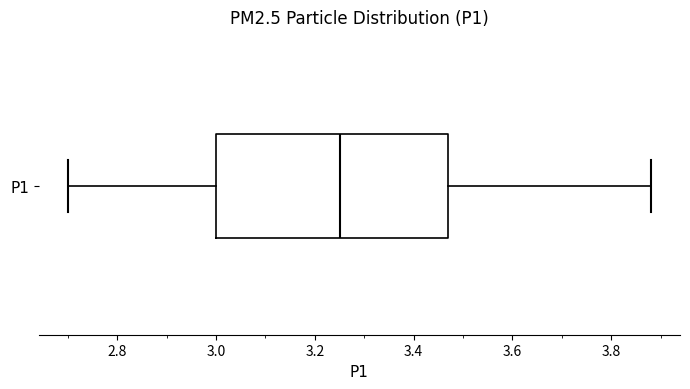

Where does the median line of the box for P1 sit on the x-axis? The values are not printed on the chart, so give them approximately, as read against the axis.

3.26